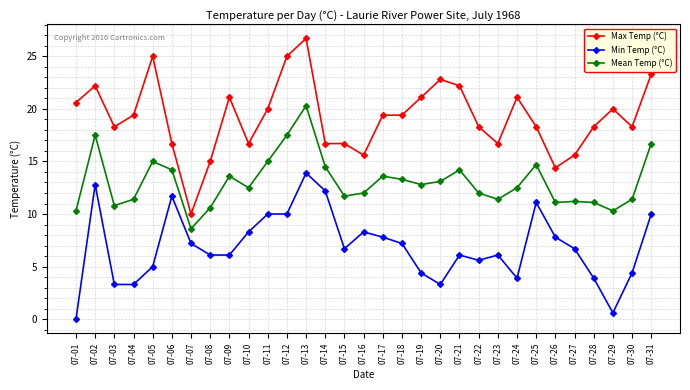

What is the approximate value of Max Temp (°C) at 07-25?

18.3